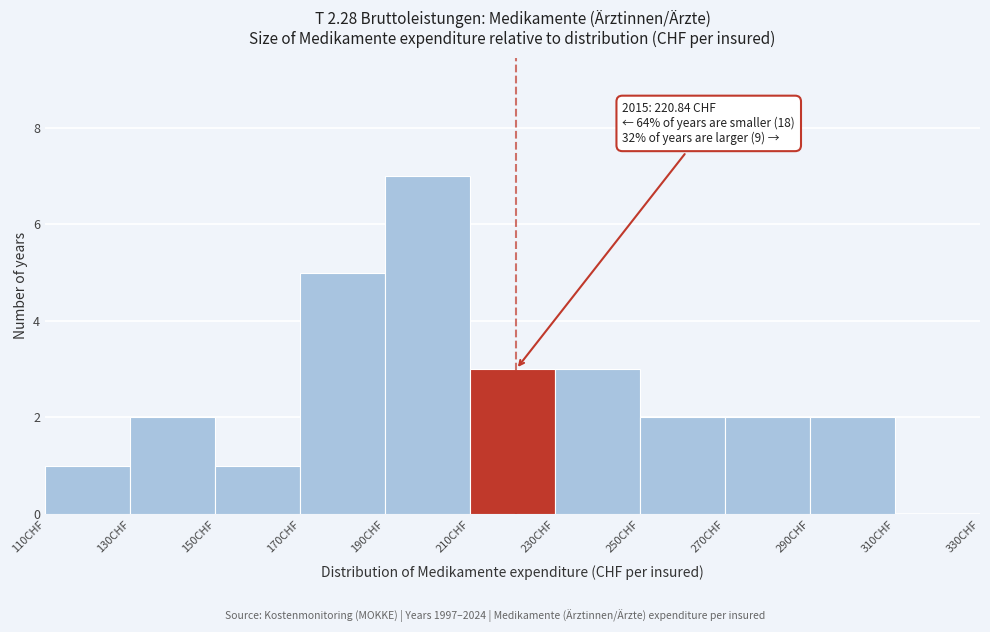

Which range on the x-axis has the tallest bar?

190 to 210